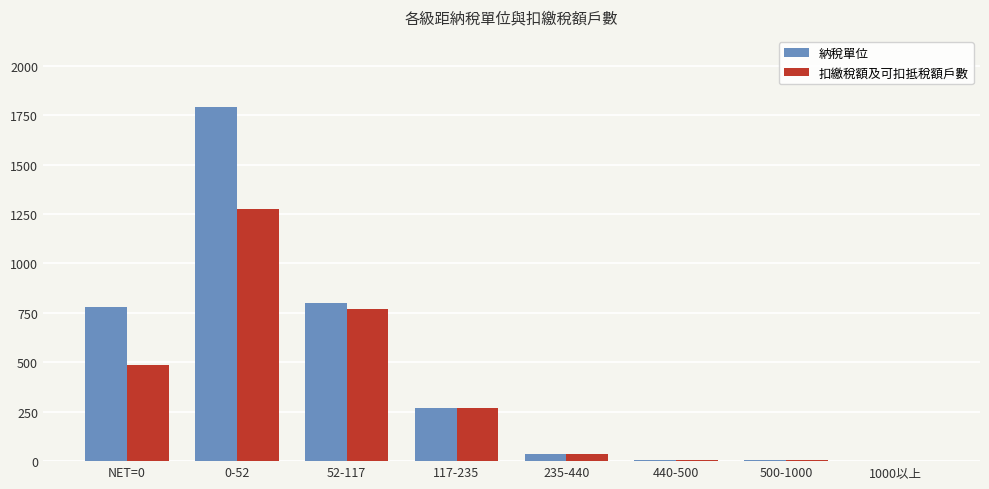

Which label corresponds to the largest value in the chart?

0-52